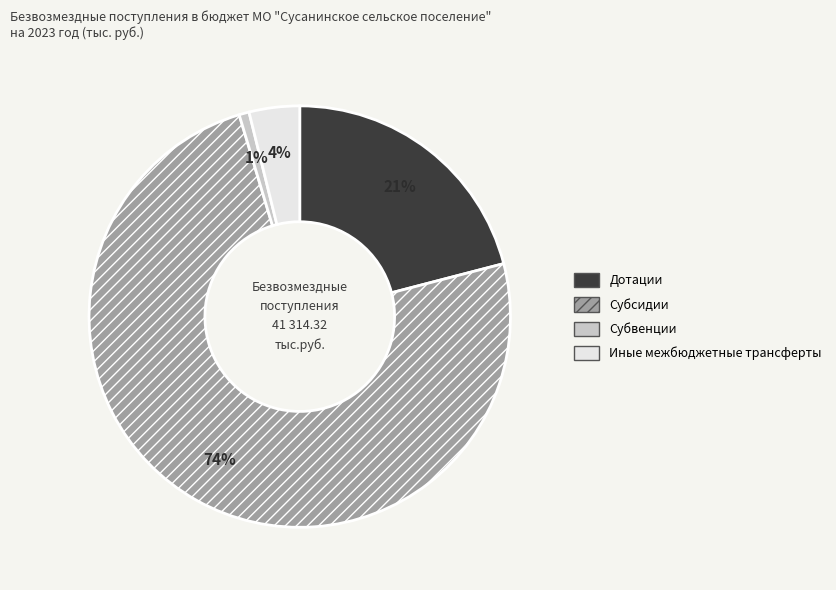

Is the sum of Иные межбюджетные трансферты and Субсидии greater than half?

Yes